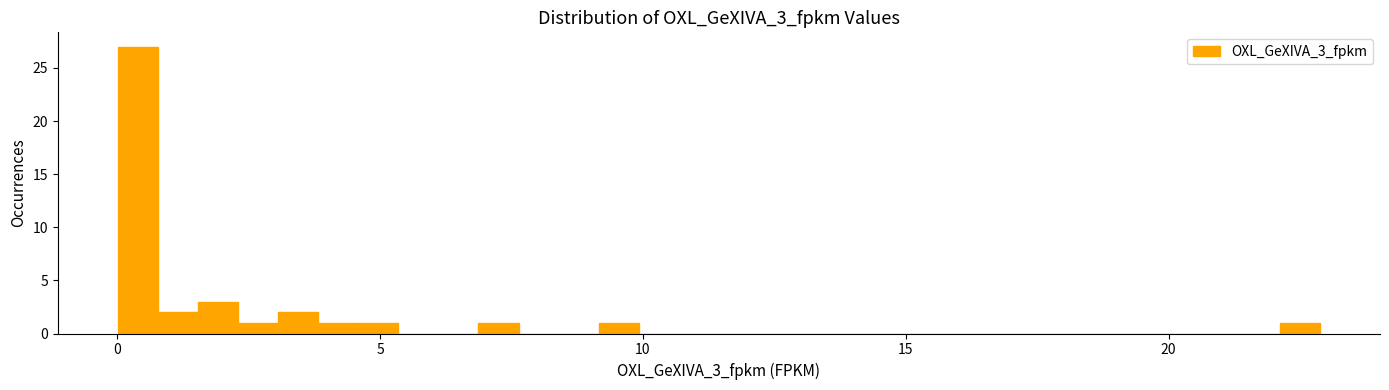

Around what value on the x-axis is the tallest bar? Give the approximate position of its centre, as read against the axis.

0.5